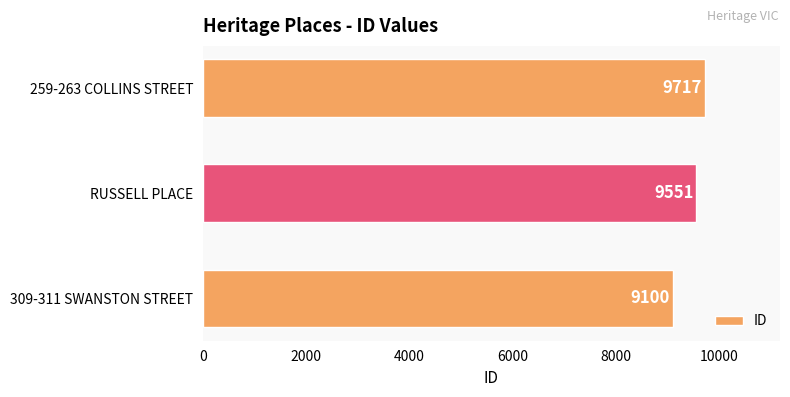

Which label corresponds to the smallest value in the chart?

309-311 SWANSTON STREET